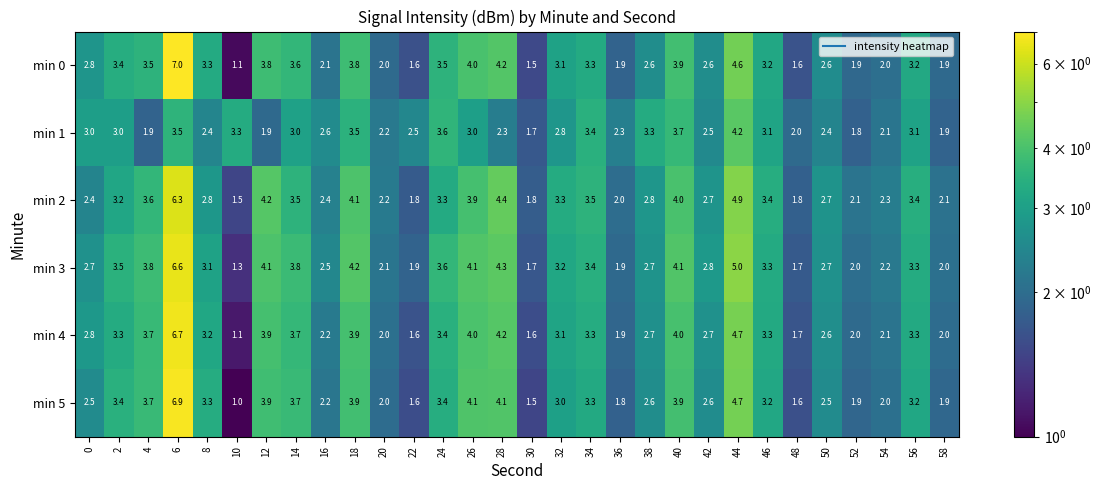

What is the difference between the highest and lowest values at 8?

0.9